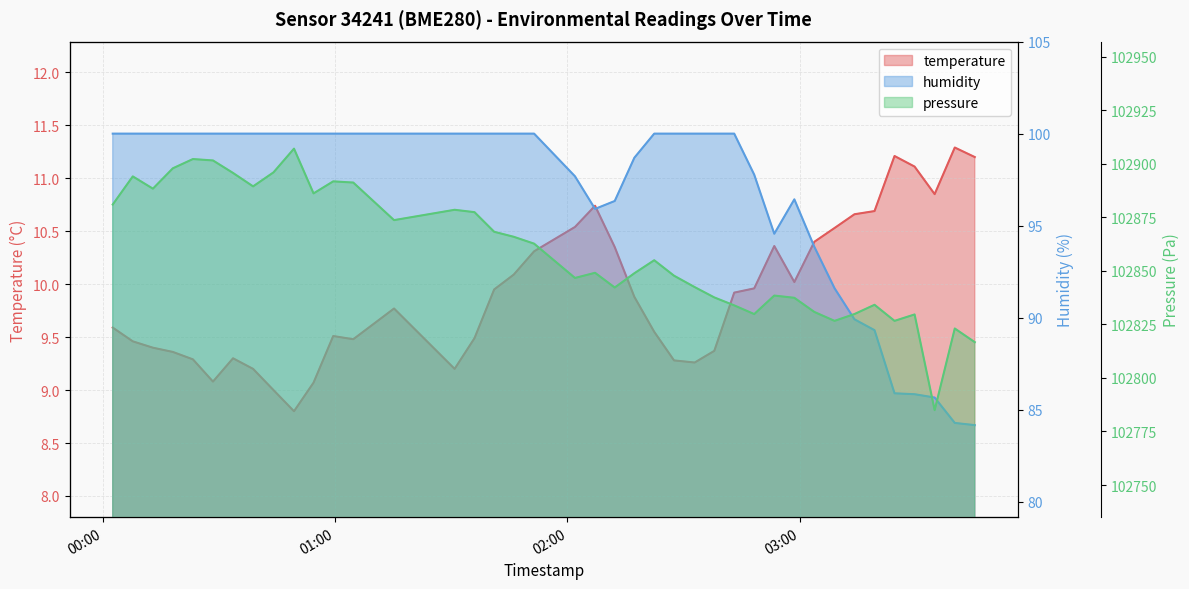

True or false: temperature and humidity cross at least once.

False